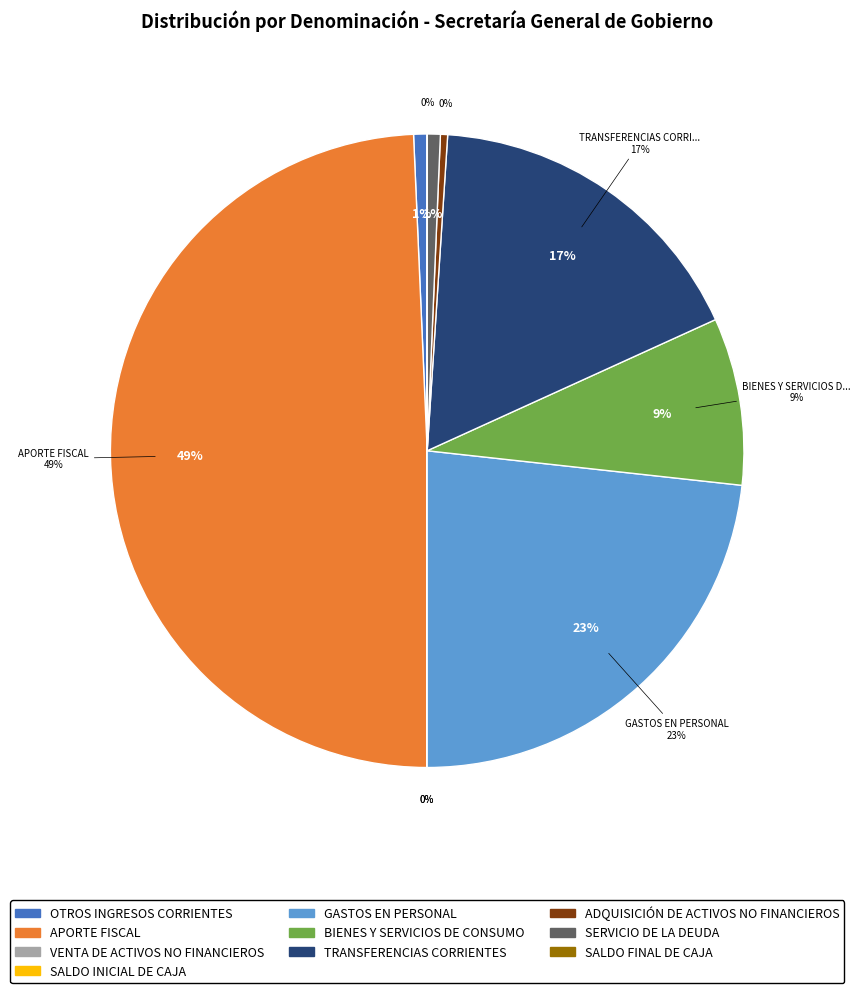

How many segments does this pie chart have?

10